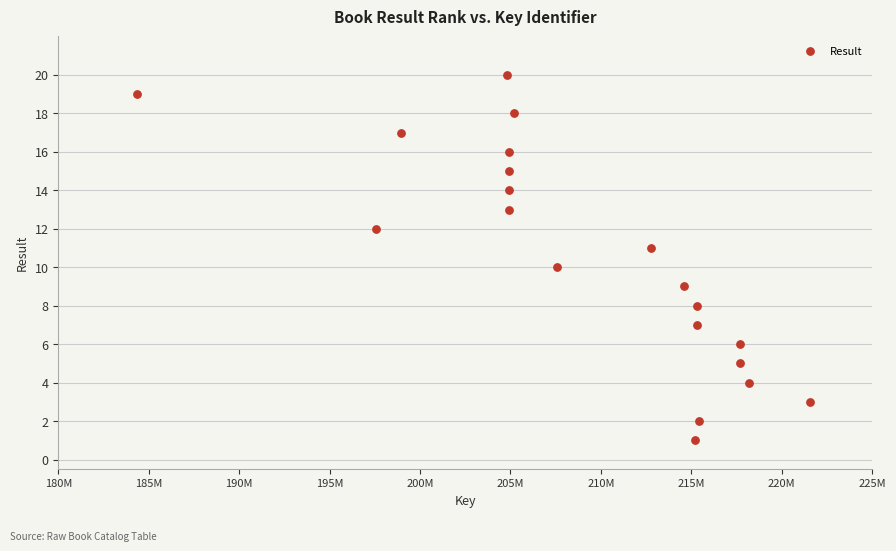

What is the range of Y values (max minus min)?

19